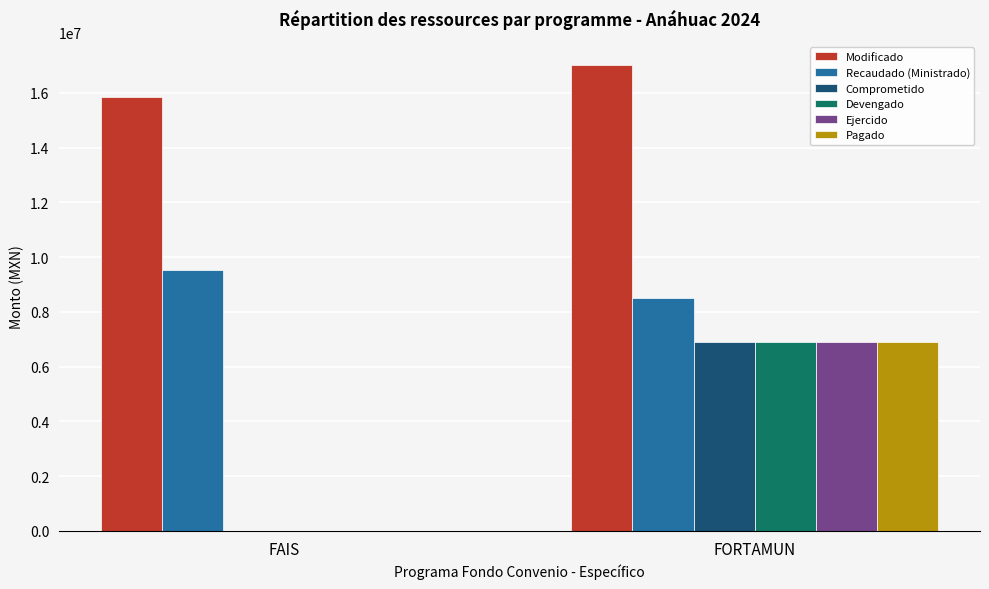

The value of Comprometido at FORTAMUN is 6906508.9. True or false?

True